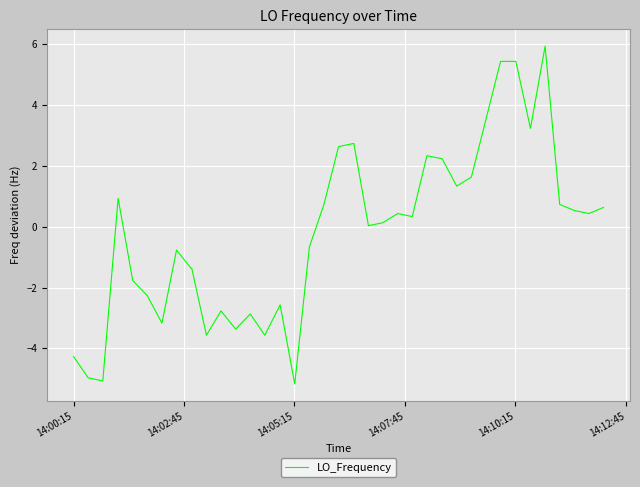

What is the minimum value shown in the chart?

-5.2